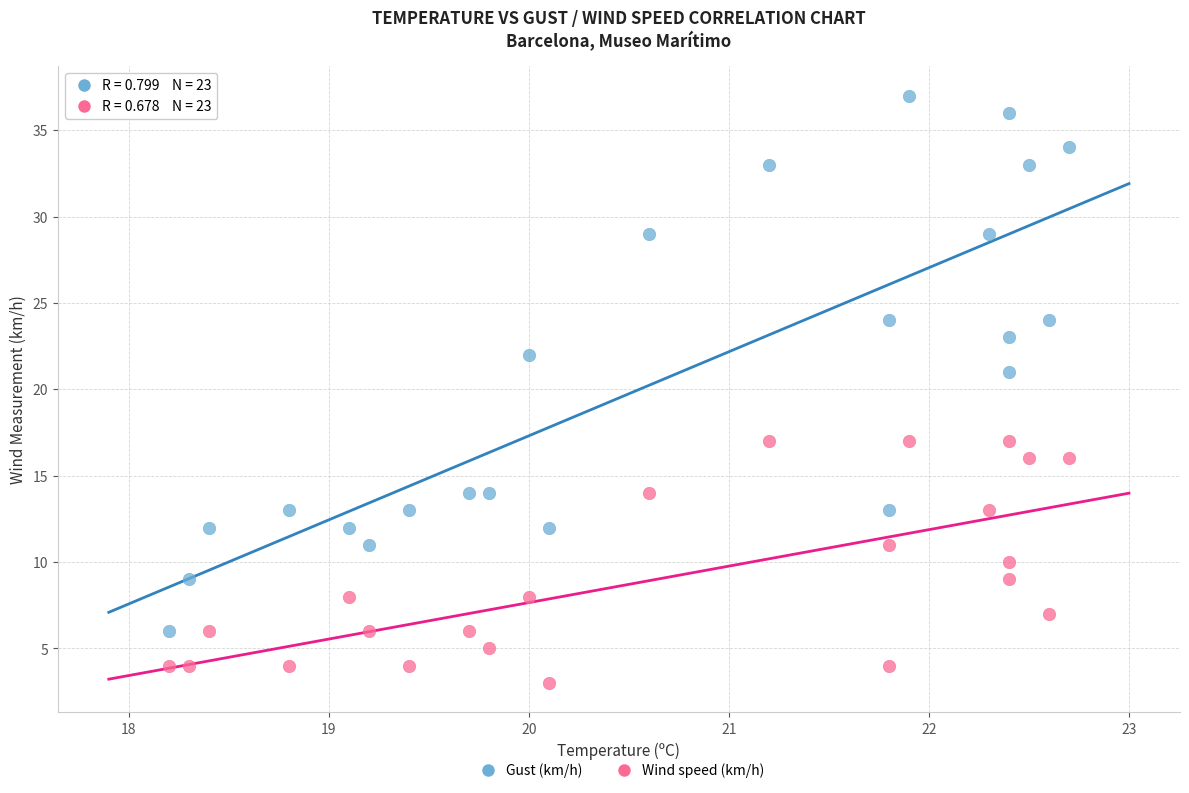

Which series reaches the maximum Y coordinate?

Gust (km/h)